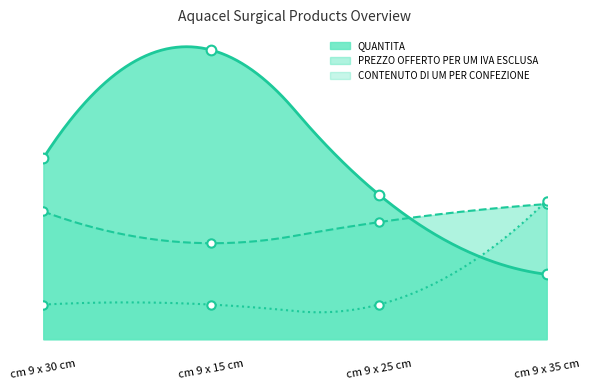

True or false: CONTENUTO DI UM PER CONFEZIONE has a value of 500.0 at cm 9 x 15 cm.

True